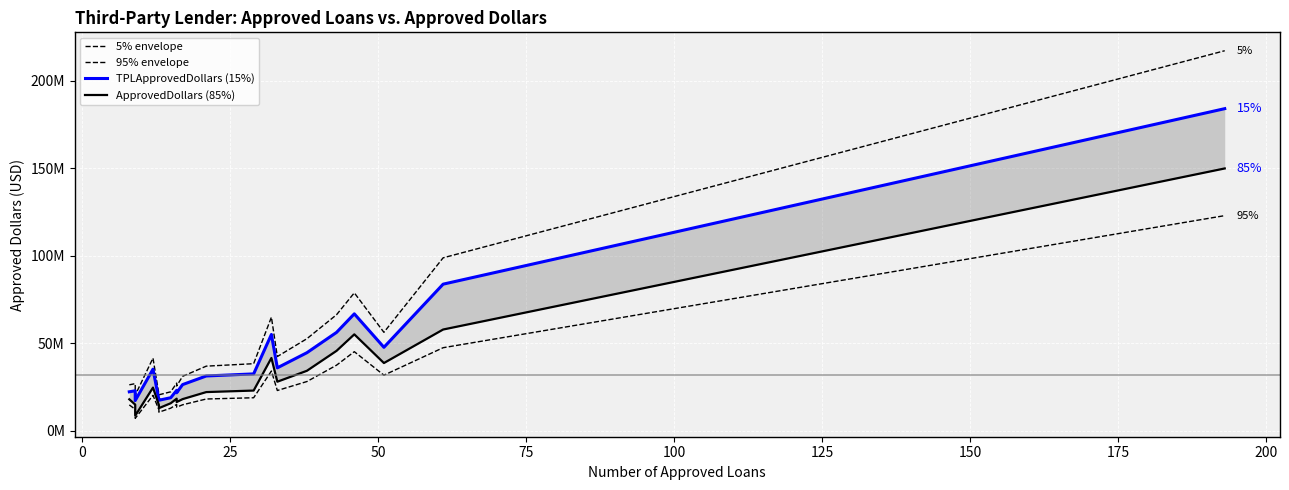

What are all the series names shown in the legend?

5% envelope, 95% envelope, TPLApprovedDollars (15%), ApprovedDollars (85%)